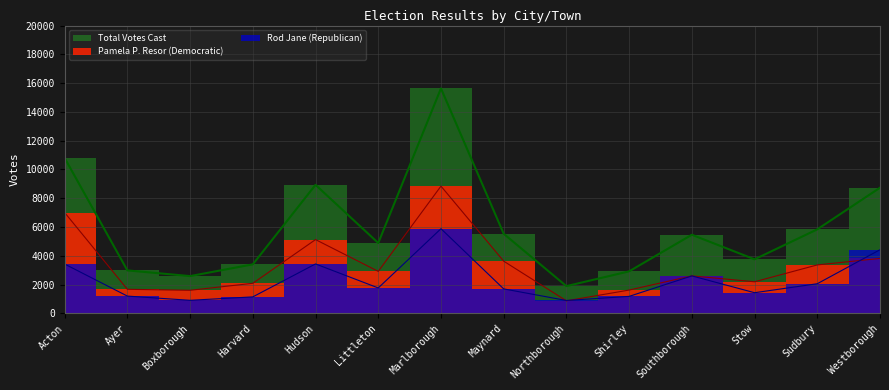

Reading right to left, extract all data points from this chart.

Pamela P. Resor (Democratic): 3818	3366	2195	2604	1619	871	3627	8841	2918	5126	2089	1603	1672	7004
Rod Jane (Republican): 4422	2059	1435	2603	1180	895	1700	5882	1766	3434	1145	907	1200	3426
Total Votes Cast: 8732	5838	3754	5463	2919	1892	5530	15633	4888	8932	3405	2589	2985	10799